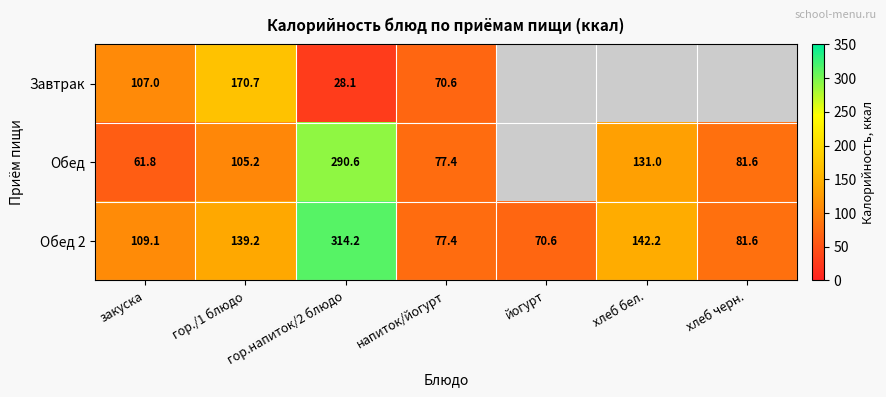

What is the highest value of the Обед 2 series?

314.2